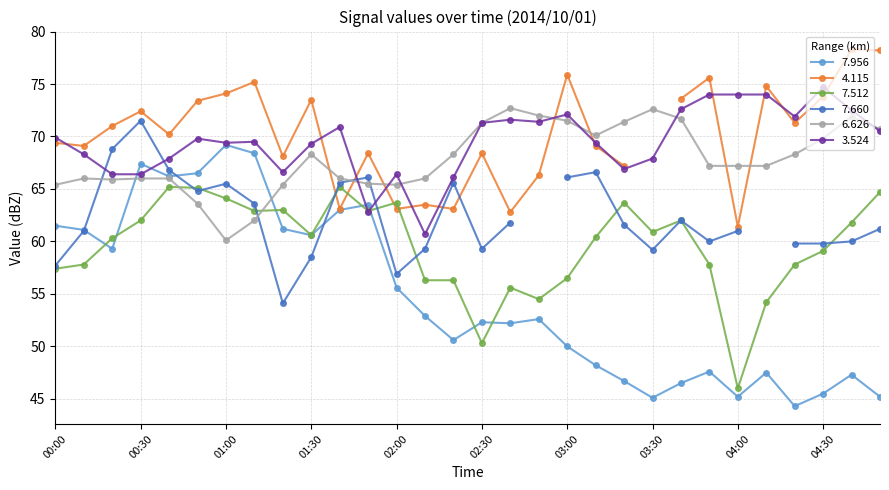

What is the difference between the maximum and minimum values in the   7.512 series?

19.2